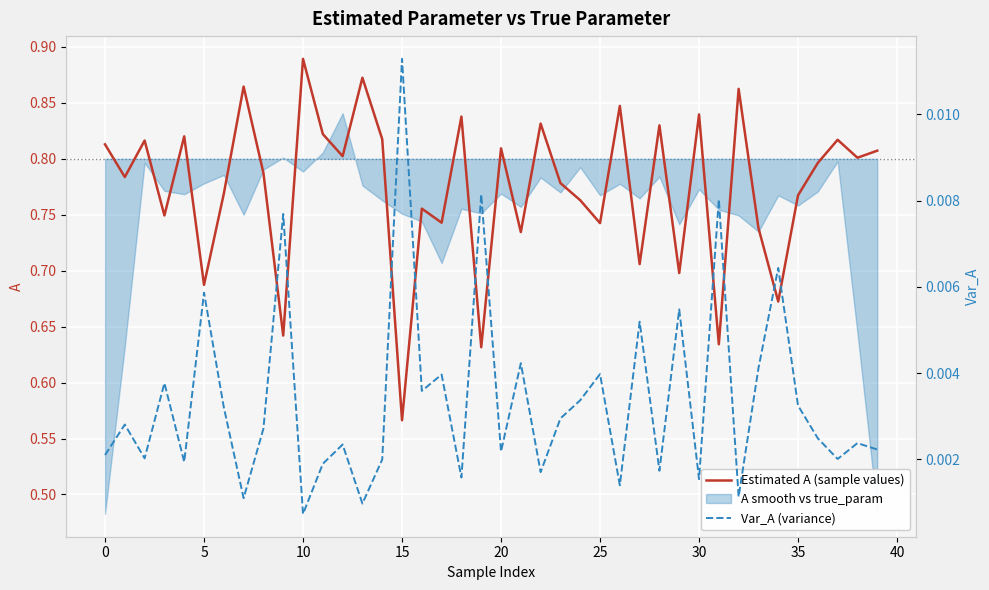

Is this an area chart (filled region under the line)?

No